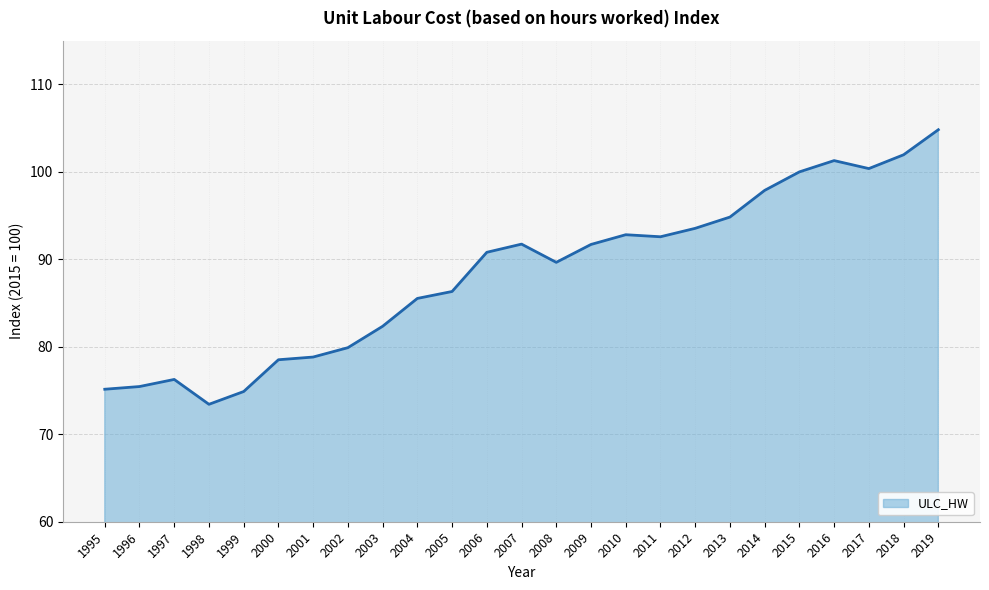

At which category does the chart reach its minimum across all series?

1998